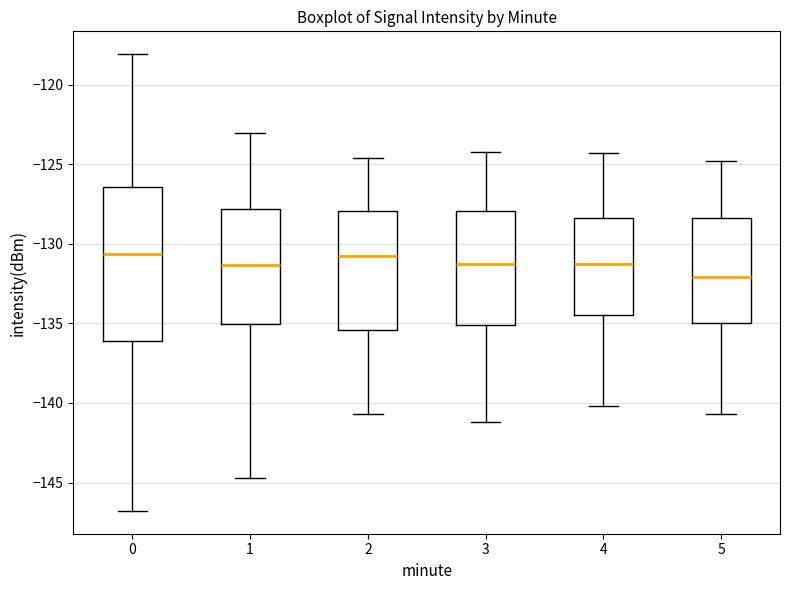

Where does the median line of the box at x = 5 sit on the y-axis? The values are not printed on the chart, so give them approximately, as read against the axis.

-132.0